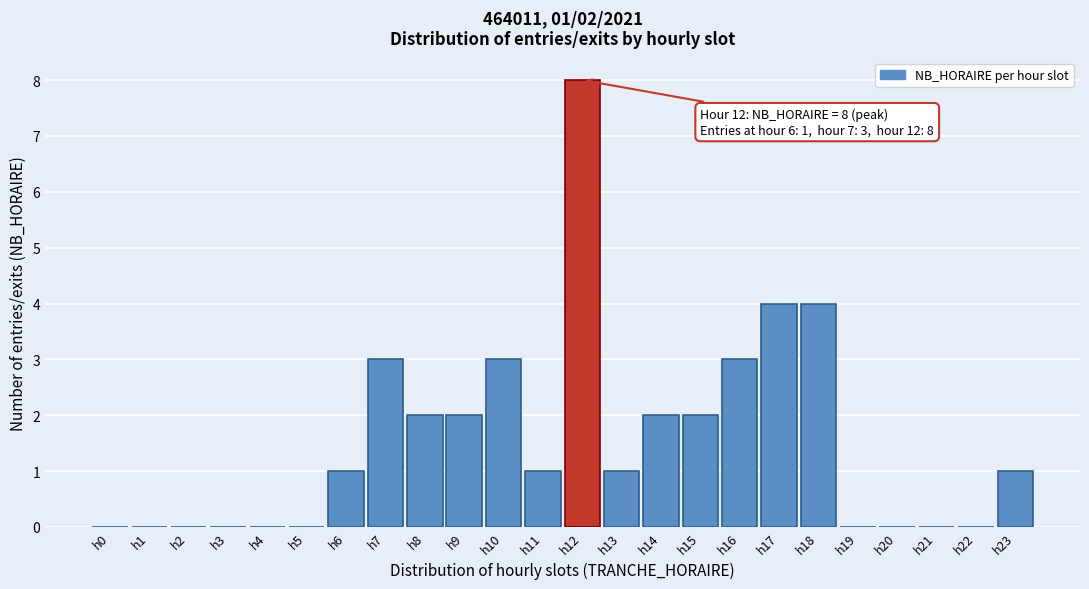

Reading left to right, extract all data points from this chart.

h0=0	h1=0	h2=0	h3=0	h4=0	h5=0	h6=1	h7=3	h8=2	h9=2	h10=3	h11=1	h12=8	h13=1	h14=2	h15=2	h16=3	h17=4	h18=4	h19=0	h20=0	h21=0	h22=0	h23=1